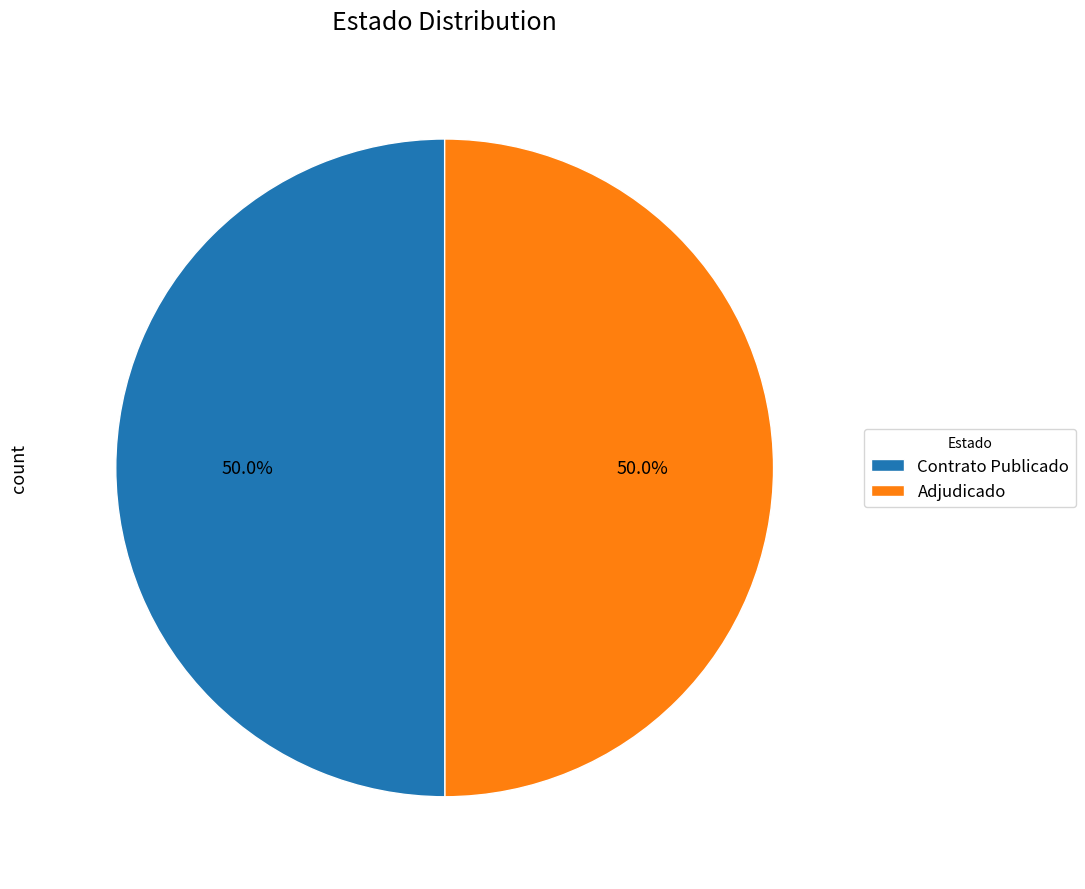

What is the ratio of the value at Contrato Publicado to the value at Adjudicado?

1.0